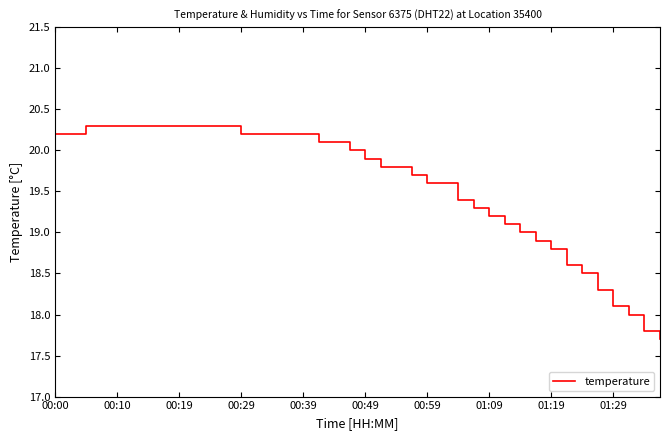

What is the difference between the maximum and minimum values?

2.6